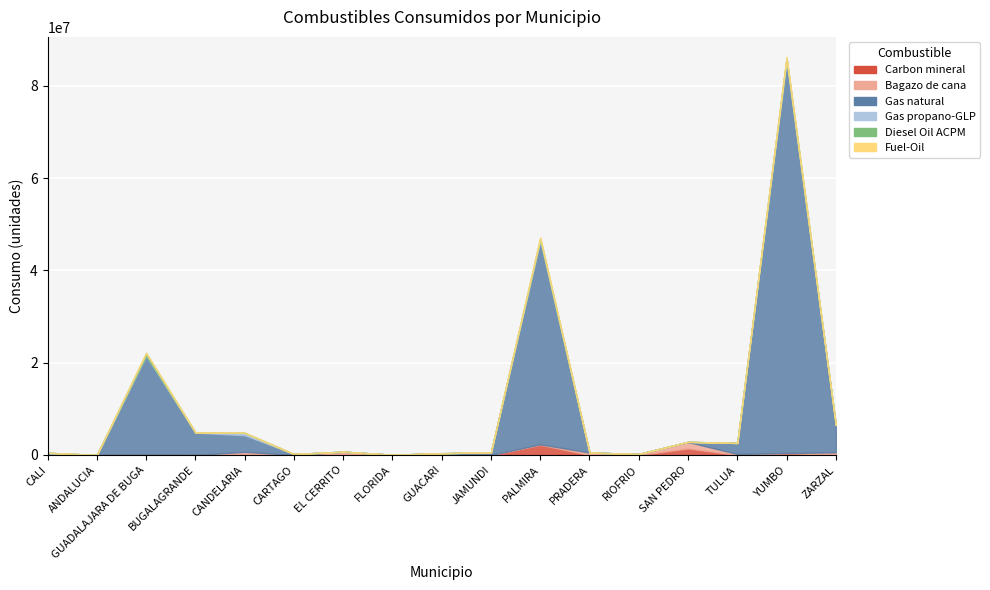

What is the average value of the Bagazo de cana series?

272383.0